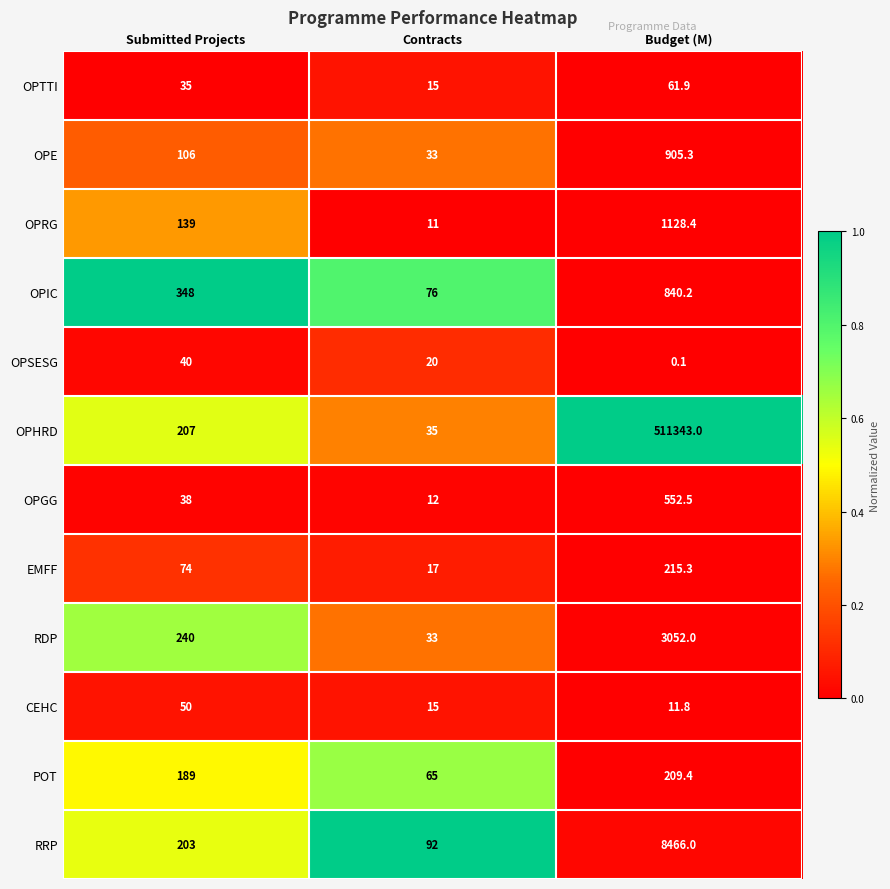

Rank the categories by OPHRD value from lowest to highest.

Contracts, Submitted Projects, Budget (M)